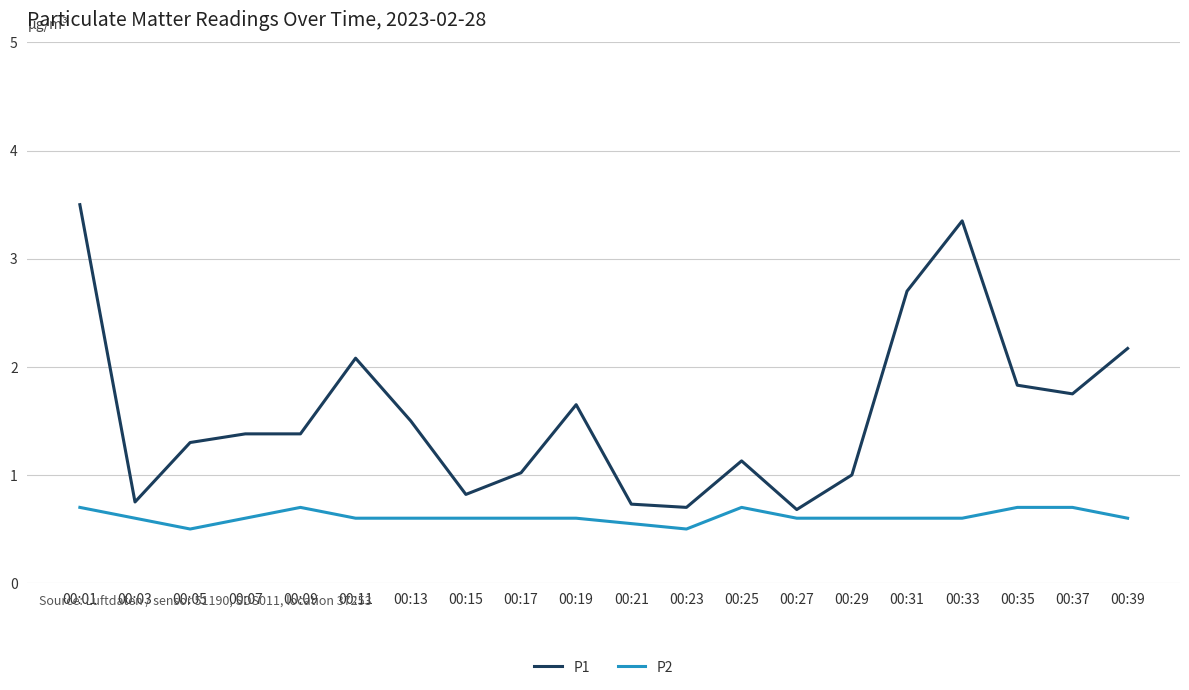

Rank the series by their average value, from highest to lowest.

P1, P2